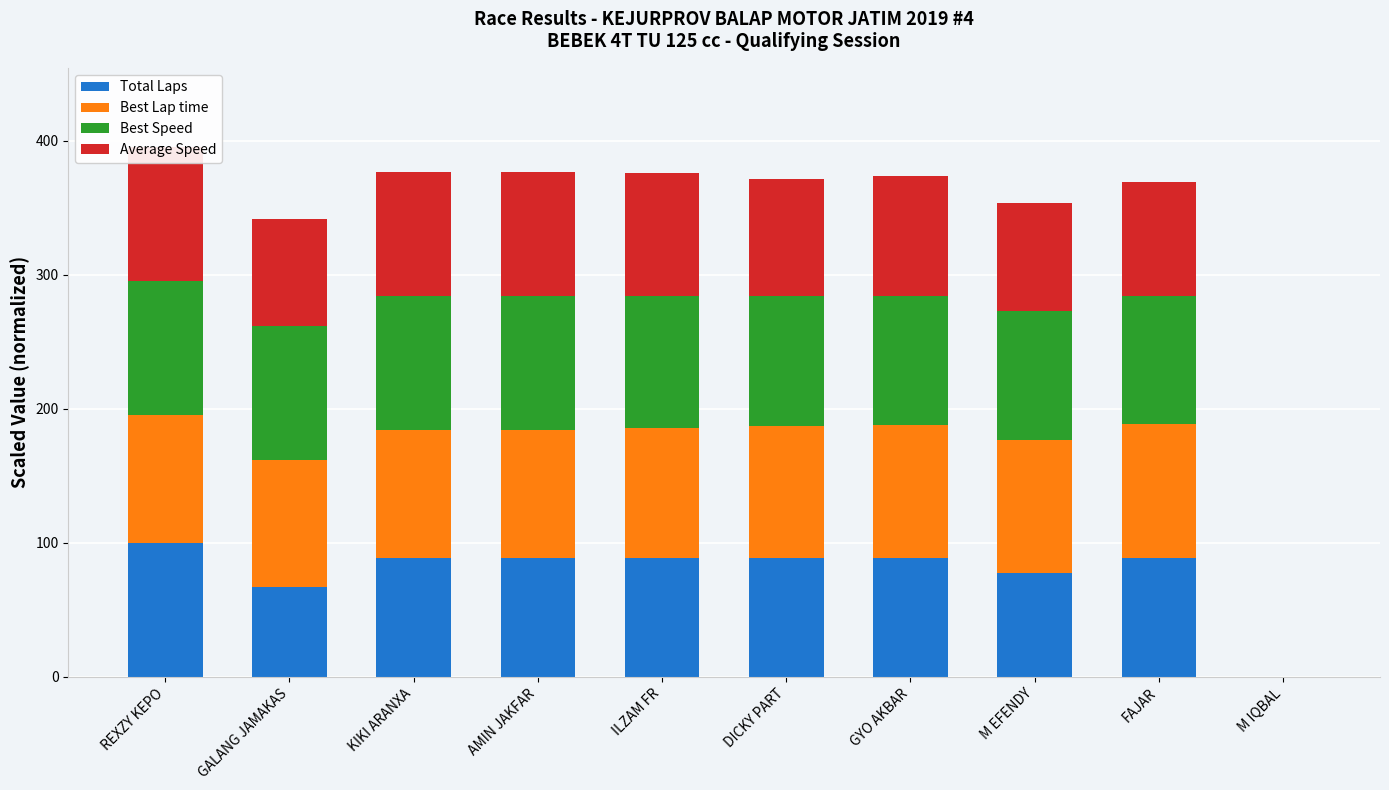

At which category is the sum across all series the highest?

REXZY KEPO